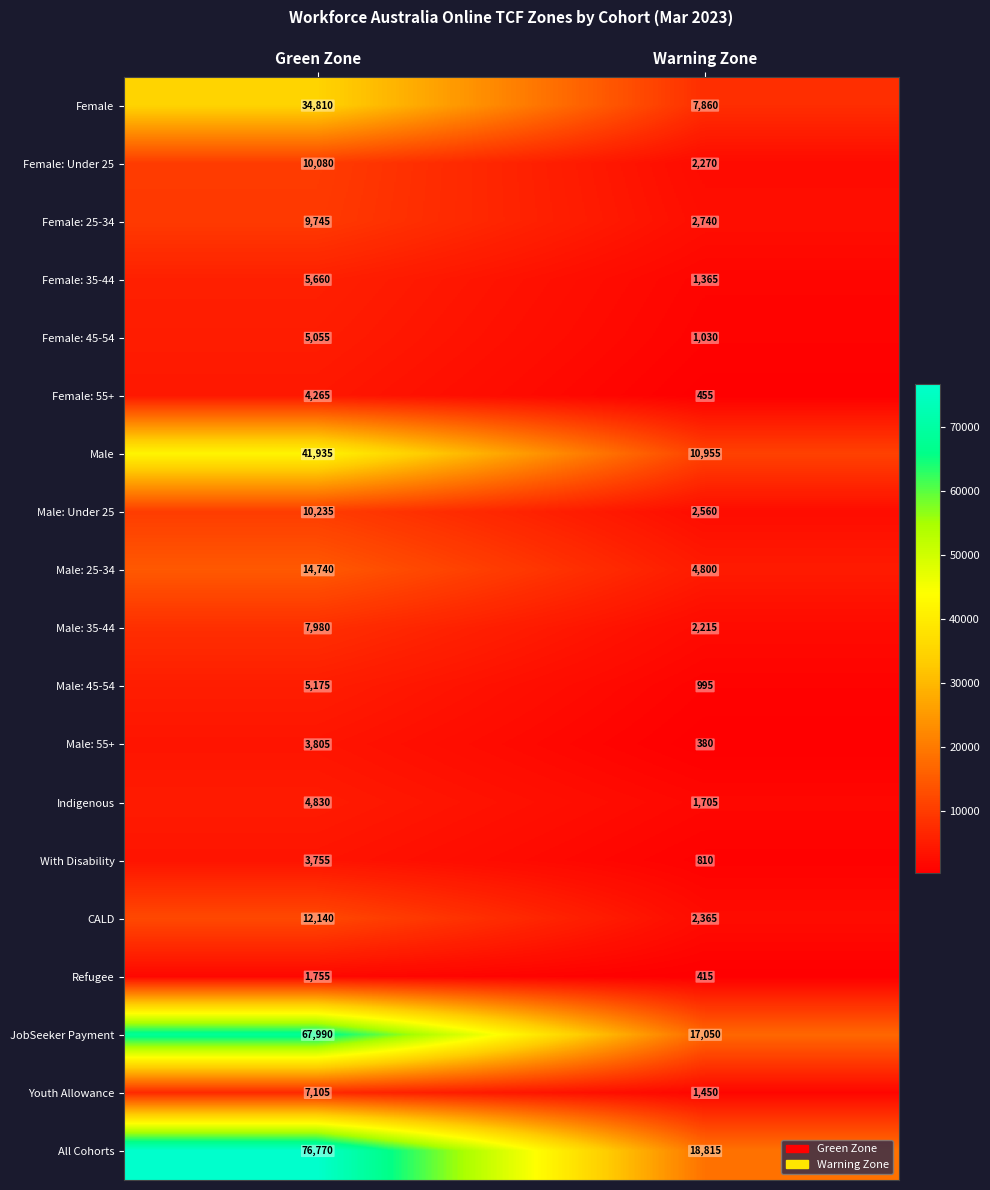

Is it true that Male: 55+ equals 519 at Warning Zone?

False